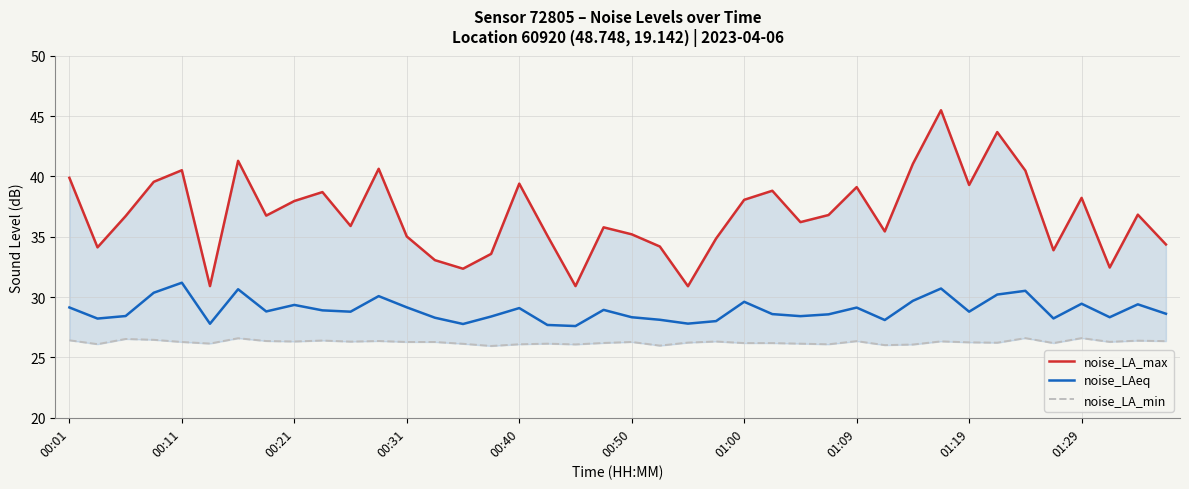

Count the number of data series in this chart.

3